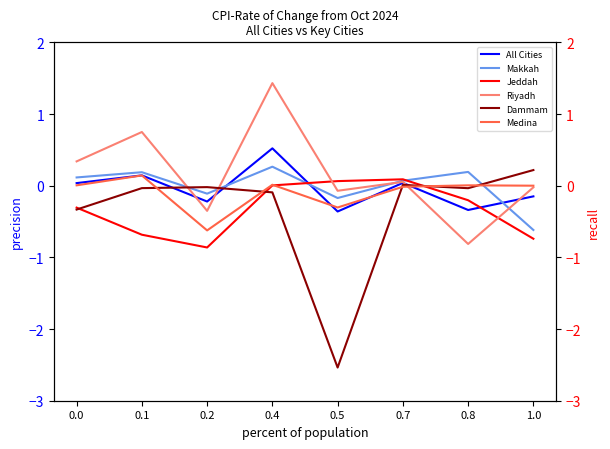

How many data points does each series have?

8